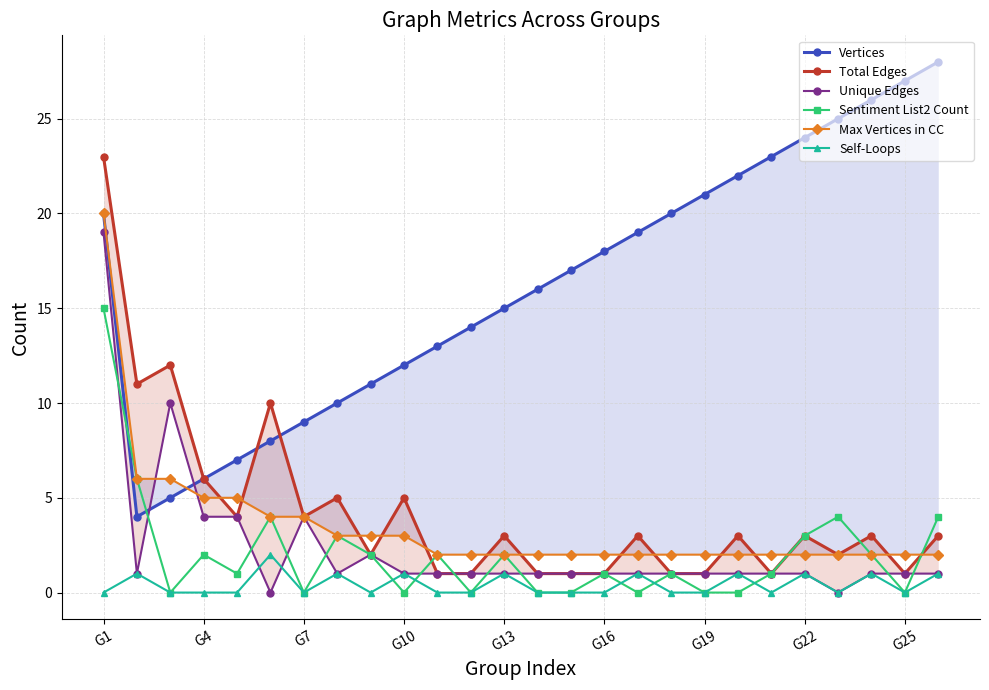

How many lines are shown in the chart?

6